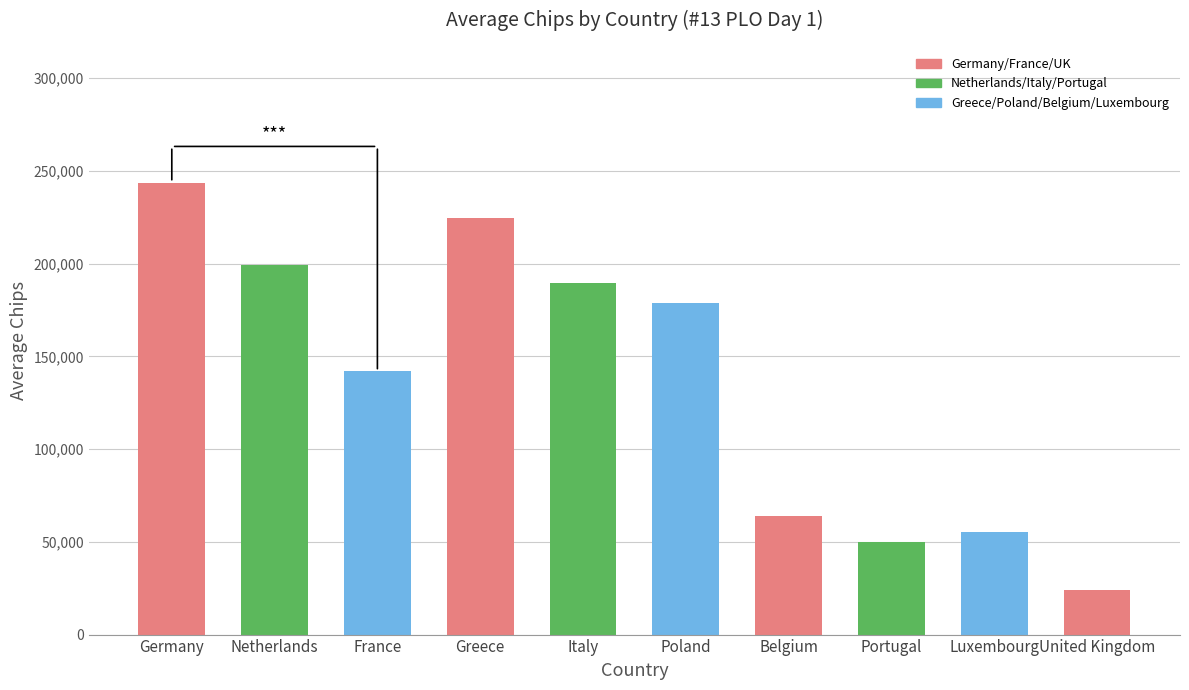

The chart shows a value of 199125 at Netherlands. True or false?

True